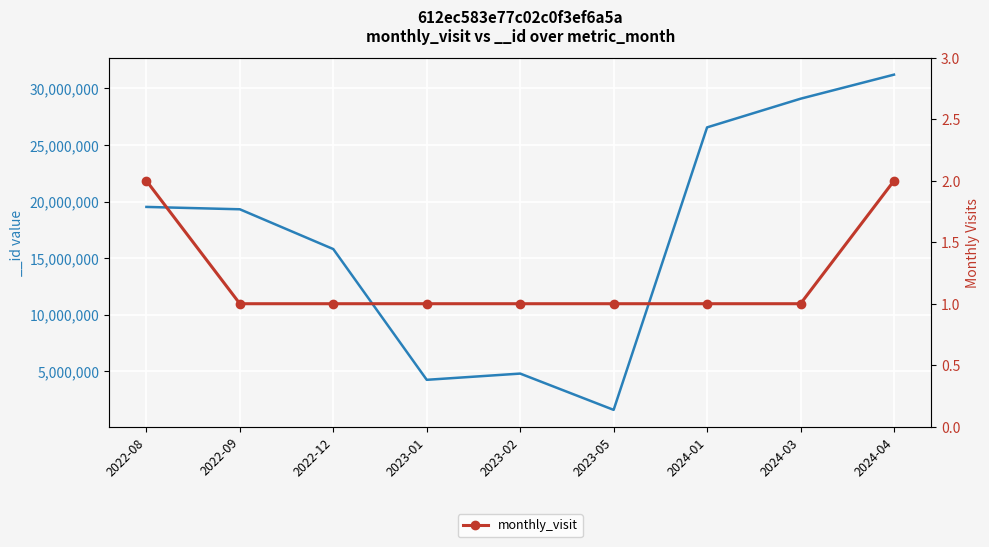

The value at 2022-09 is 0. True or false?

False